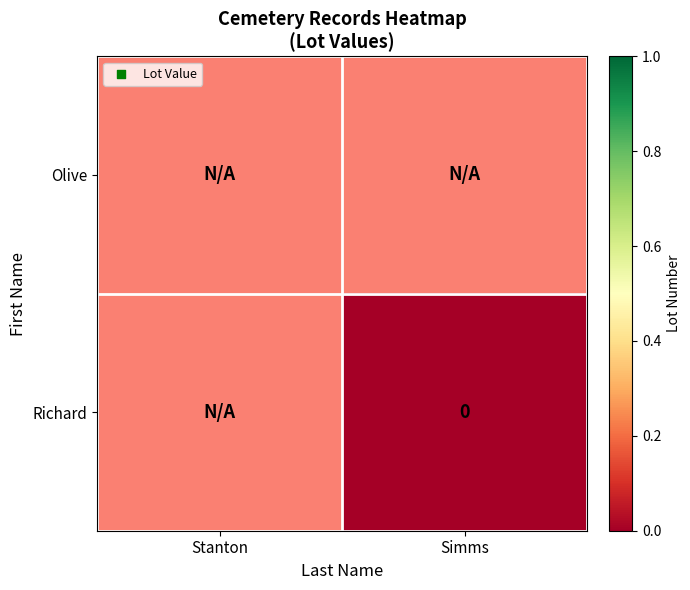

Between Stanton and Simms, which is larger?

Stanton